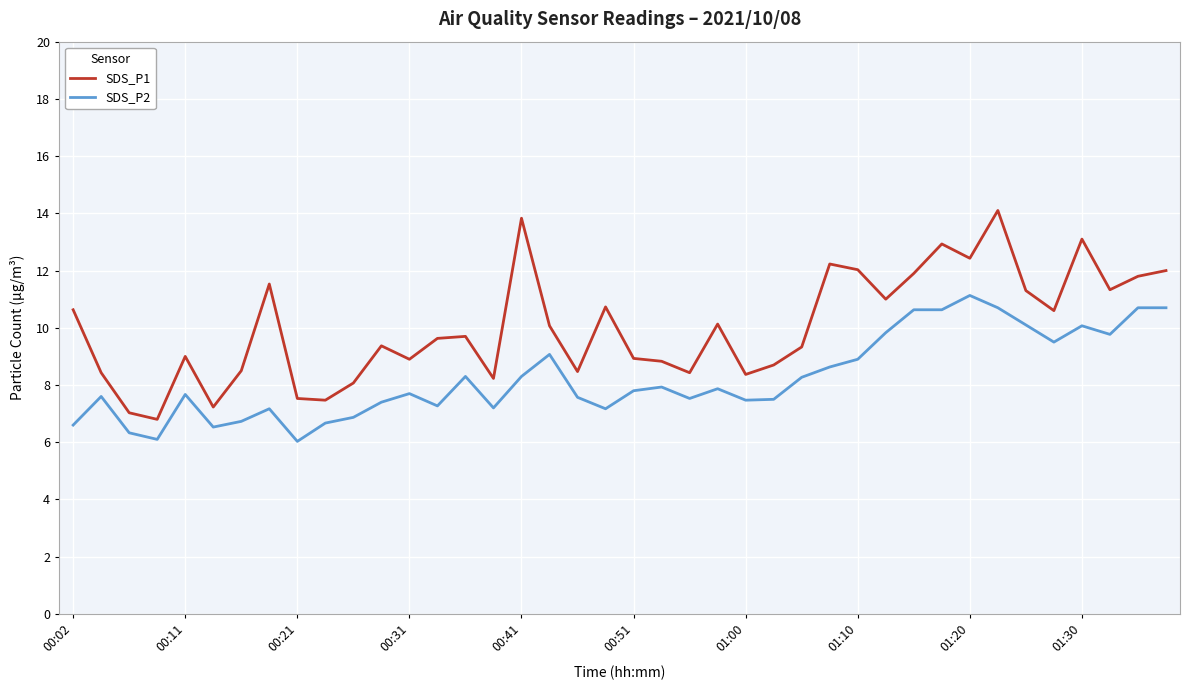

What is the lowest value of the SDS_P1 series?

6.8